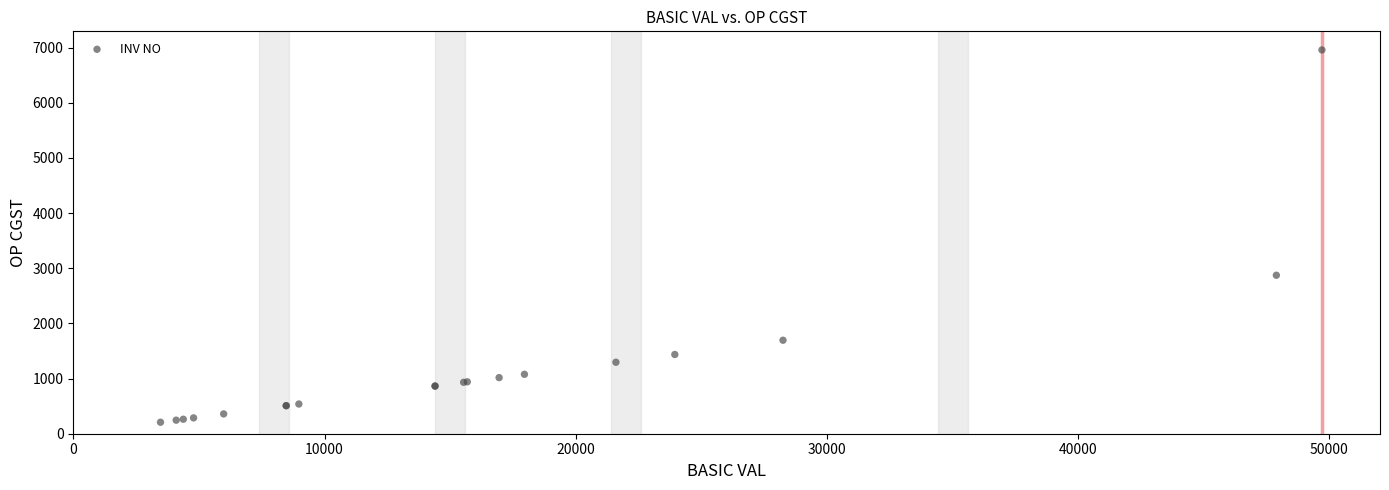

What Y value in the scatter plot is closest to 3583?

2873.3